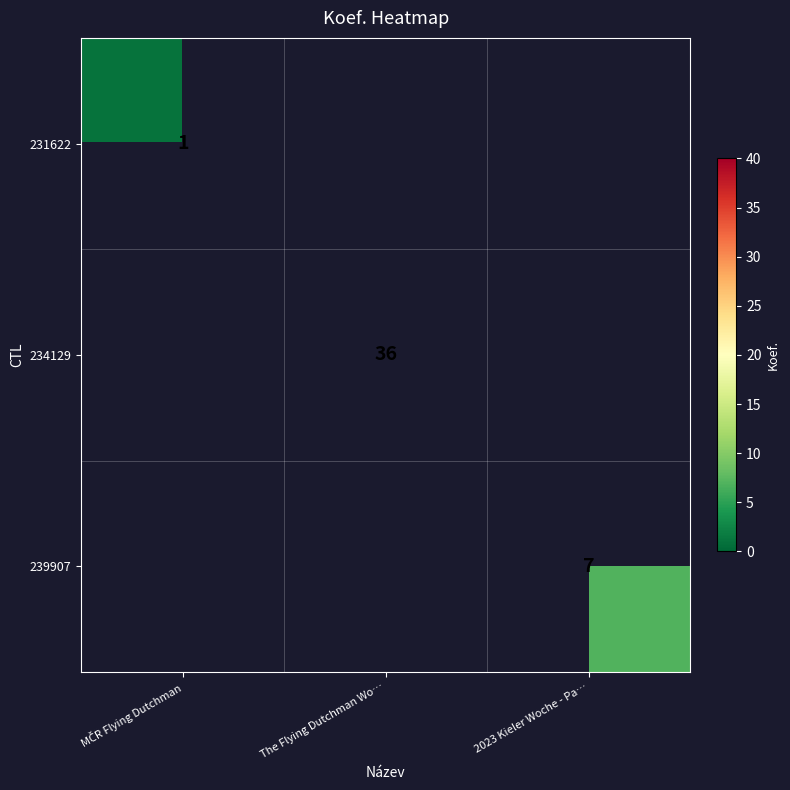

The 234129 series shows 36 at The Flying Dutchman Wo…. True or false?

True